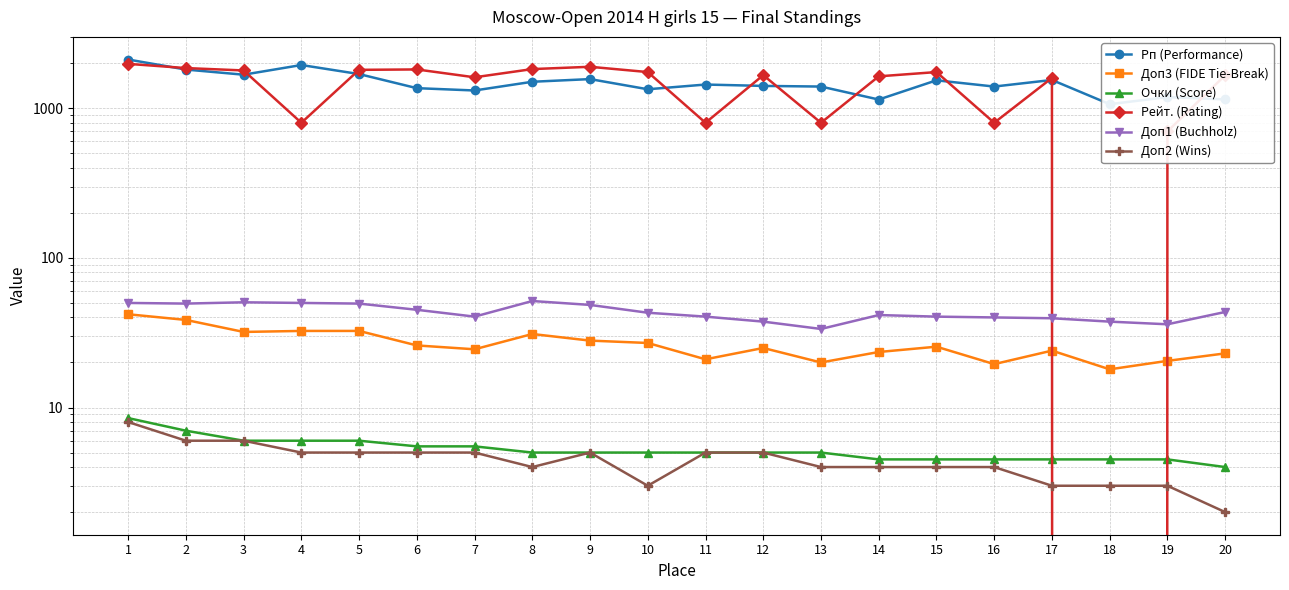

Reading left to right, list all the values displayed in this chart.

Рп (Performance): 1=2118.0	2=1815.0	3=1677.0	4=1946.0	5=1693.0	6=1363.0	7=1315.0	8=1504.0	9=1567.0	10=1340.0	11=1441.0	12=1411.0	13=1397.0	14=1144.0	15=1538.0	16=1397.0	17=1546.0	18=1065.0	19=1188.0	20=1146.0
Доп3 (FIDE Tie-Break): 1=42.0	2=38.5	3=32.0	4=32.5	5=32.5	6=26.0	7=24.5	8=31.0	9=28.0	10=27.0	11=21.0	12=25.0	13=20.0	14=23.5	15=25.5	16=19.5	17=24.0	18=18.0	19=20.5	20=23.0
Очки (Score): 1=8.5	2=7.0	3=6.0	4=6.0	5=6.0	6=5.5	7=5.5	8=5.0	9=5.0	10=5.0	11=5.0	12=5.0	13=5.0	14=4.5	15=4.5	16=4.5	17=4.5	18=4.5	19=4.5	20=4.0
Рейт. (Rating): 1=1981.0	2=1857.0	3=1790.0	4=800.0	5=1807.0	6=1818.0	7=1611.0	8=1828.0	9=1894.0	10=1746.0	11=800.0	12=1665.0	13=800.0	14=1635.0	15=1746.0	16=800.0	17=1595.0	18=0.0	19=700.0	20=1663.0
Доп1 (Buchholz): 1=50.0	2=49.5	3=50.5	4=50.0	5=49.5	6=45.0	7=40.5	8=51.5	9=48.5	10=43.0	11=40.5	12=37.5	13=33.5	14=41.5	15=40.5	16=40.0	17=39.5	18=37.5	19=36.0	20=43.5
Доп2 (Wins): 1=8.0	2=6.0	3=6.0	4=5.0	5=5.0	6=5.0	7=5.0	8=4.0	9=5.0	10=3.0	11=5.0	12=5.0	13=4.0	14=4.0	15=4.0	16=4.0	17=3.0	18=3.0	19=3.0	20=2.0